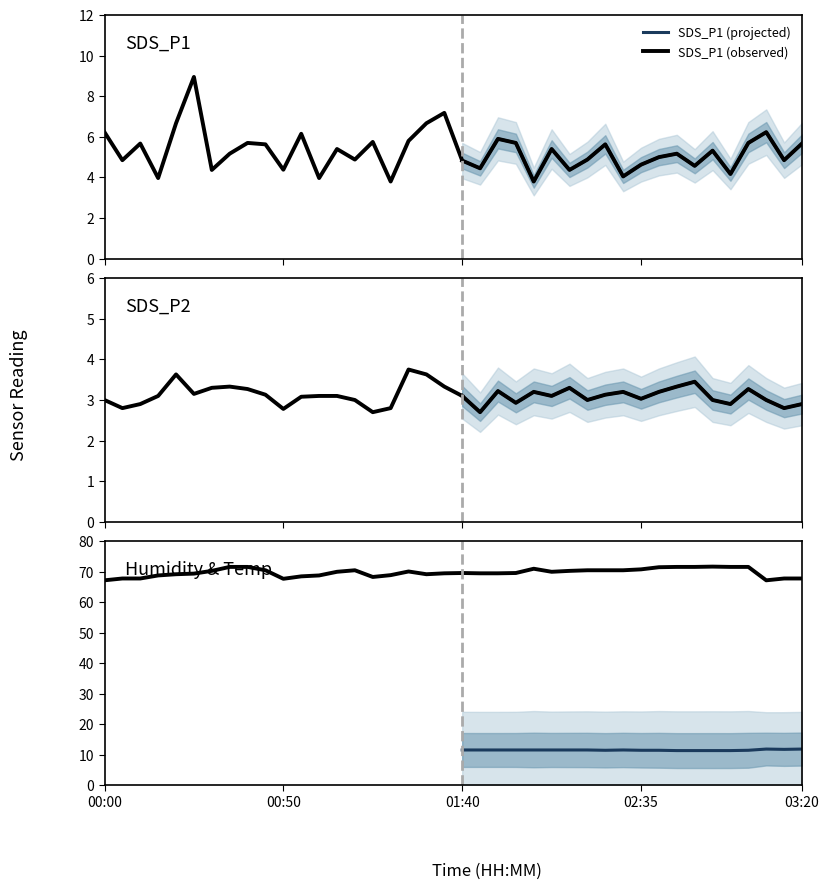

At how many categories does at least one series exceed 57?

40